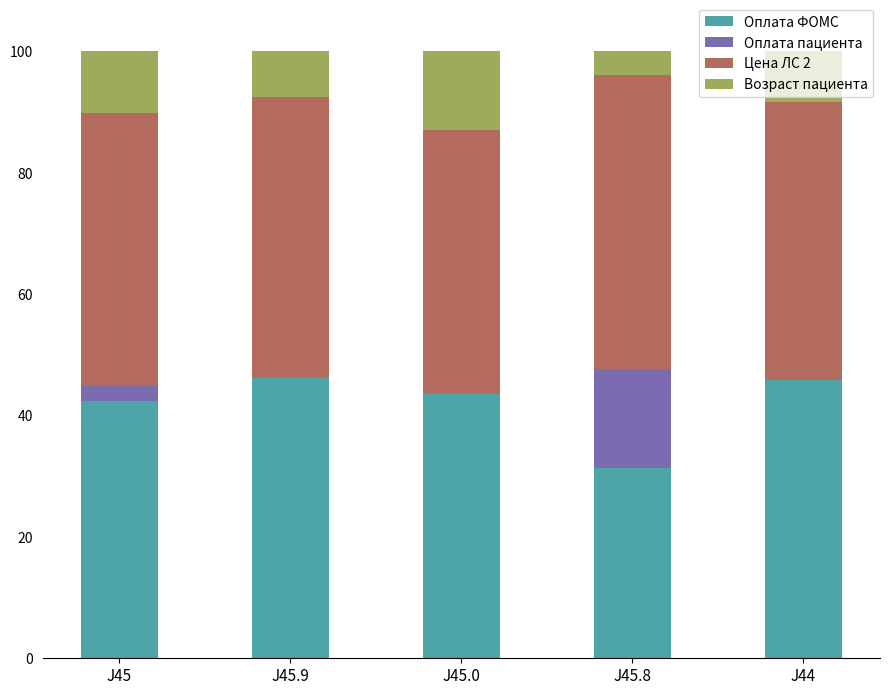

The value of Оплата ФОМС at J45 is 72.2. True or false?

False